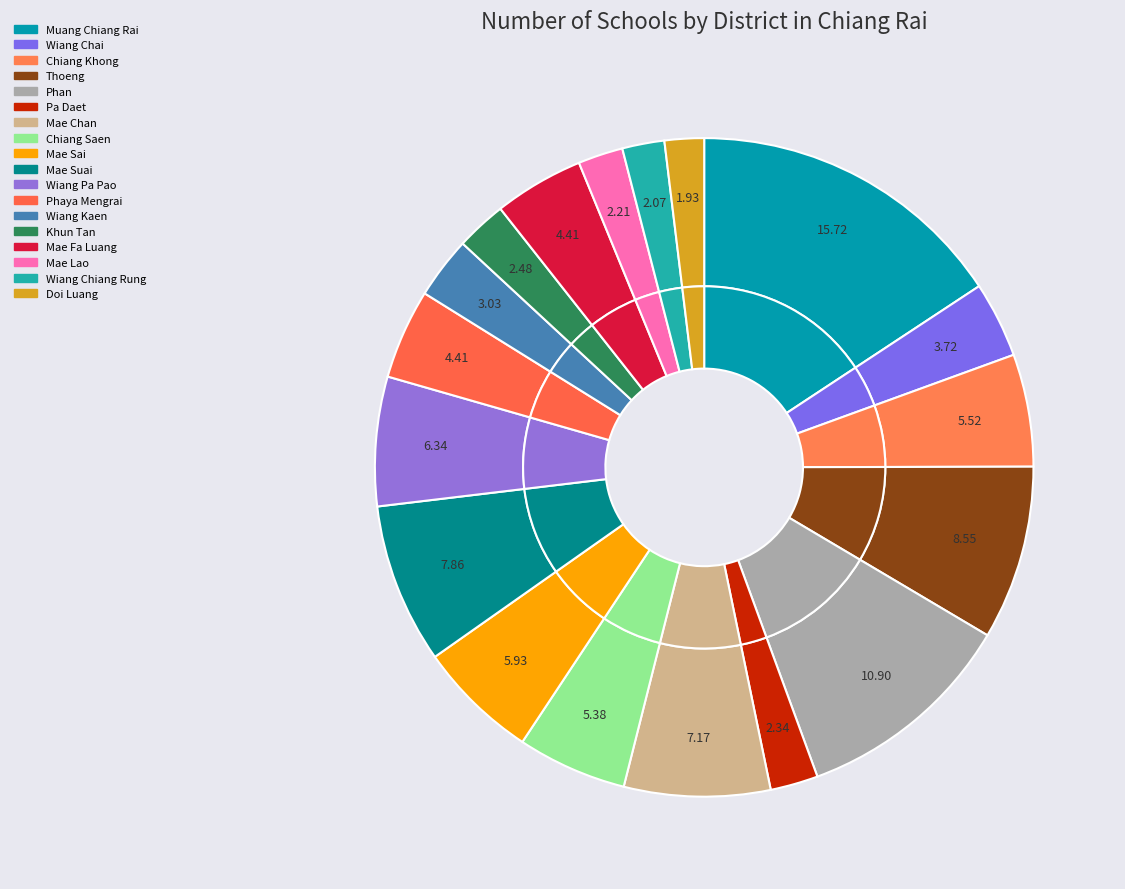

To the nearest percent, what portion does Chiang Khong represent?

6%